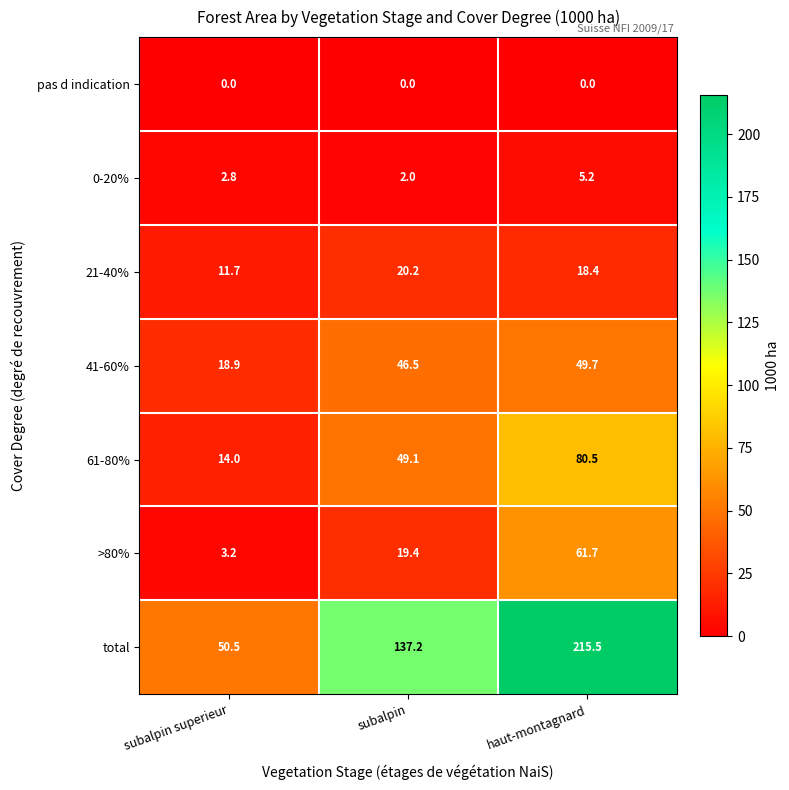

Which series has the widest spread of values?

total